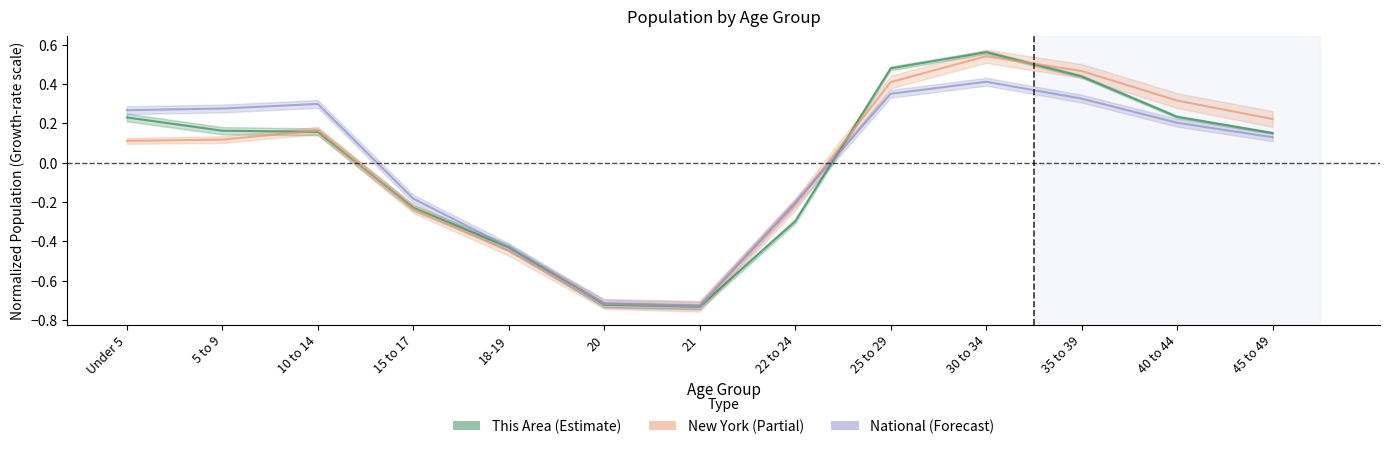

True or false: New York has more than 2 points higher than both neighbors.

False